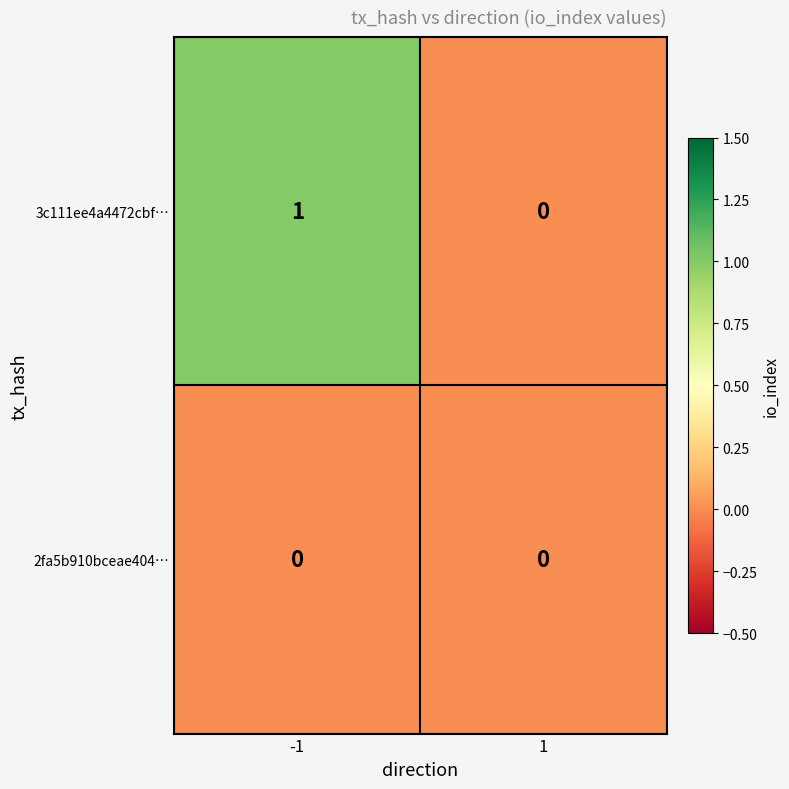

The 2fa5b910bceae404… series shows 0 at 1. True or false?

True